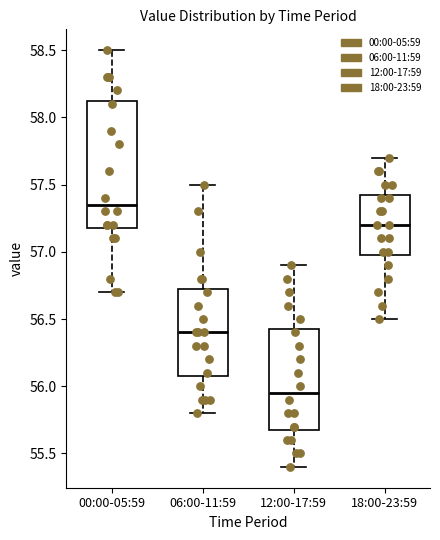

Comparing the boxes themselves (not the whiskers), which one is the tallest?

00:00-05:59